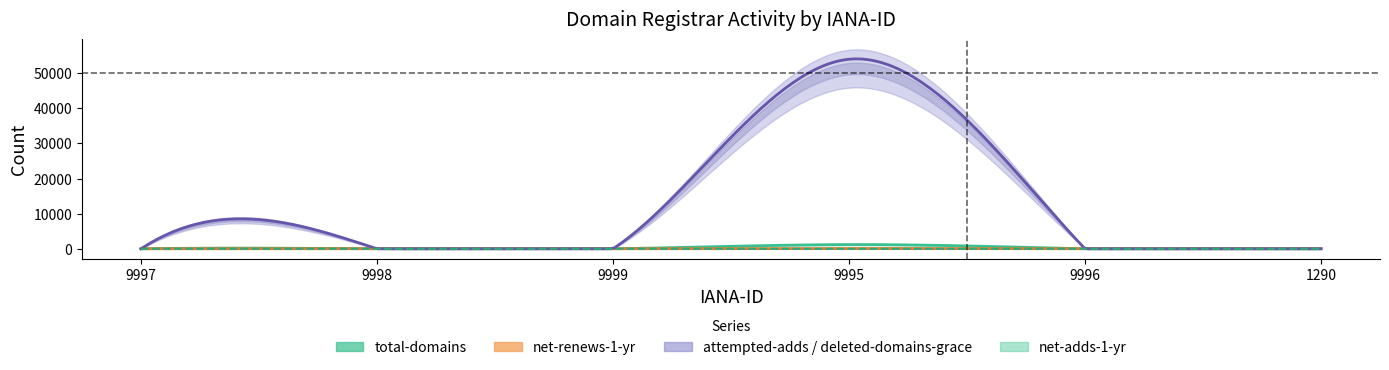

What is the difference between the highest and lowest values at 9995?

53942